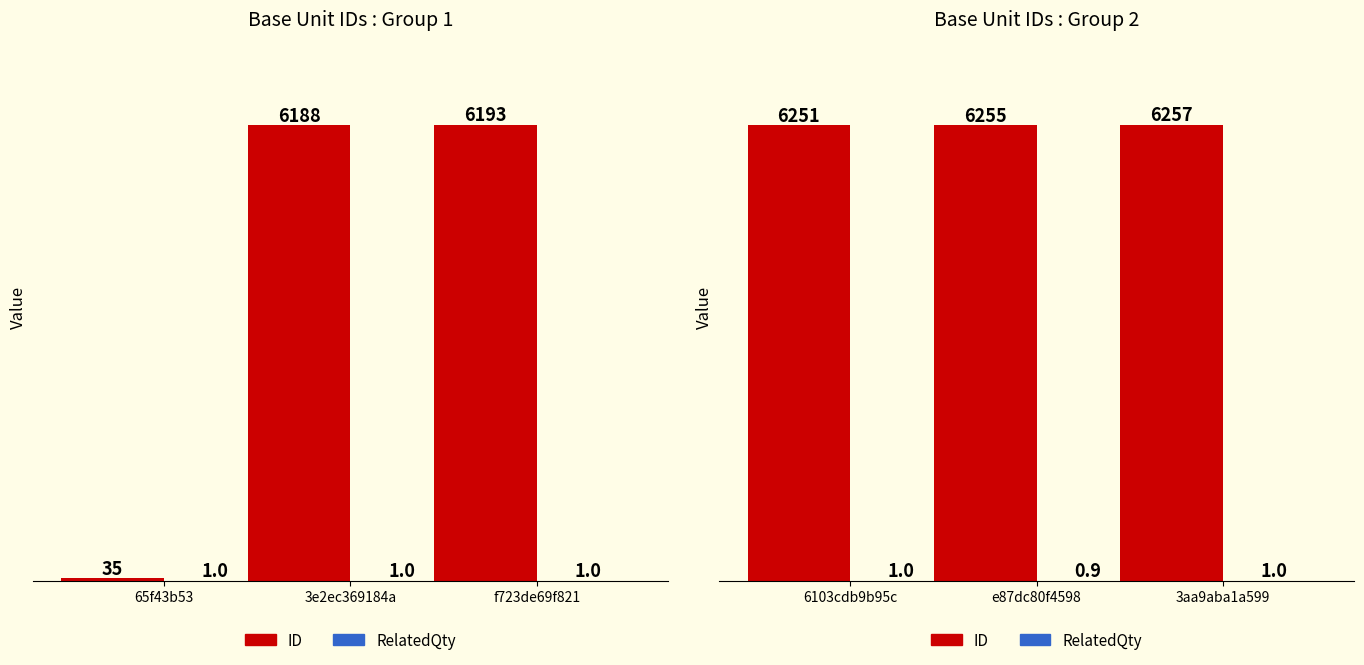

What is the label of the 2nd bar from the left?

e87dc80f4598